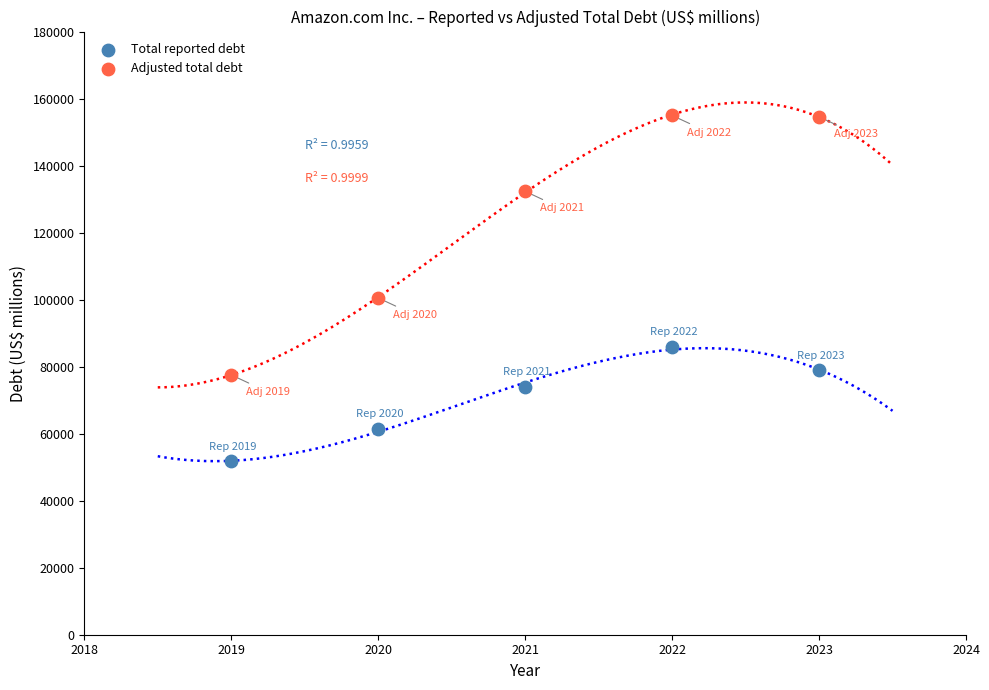

What is the X range (max minus min) for the scatter plot?

4